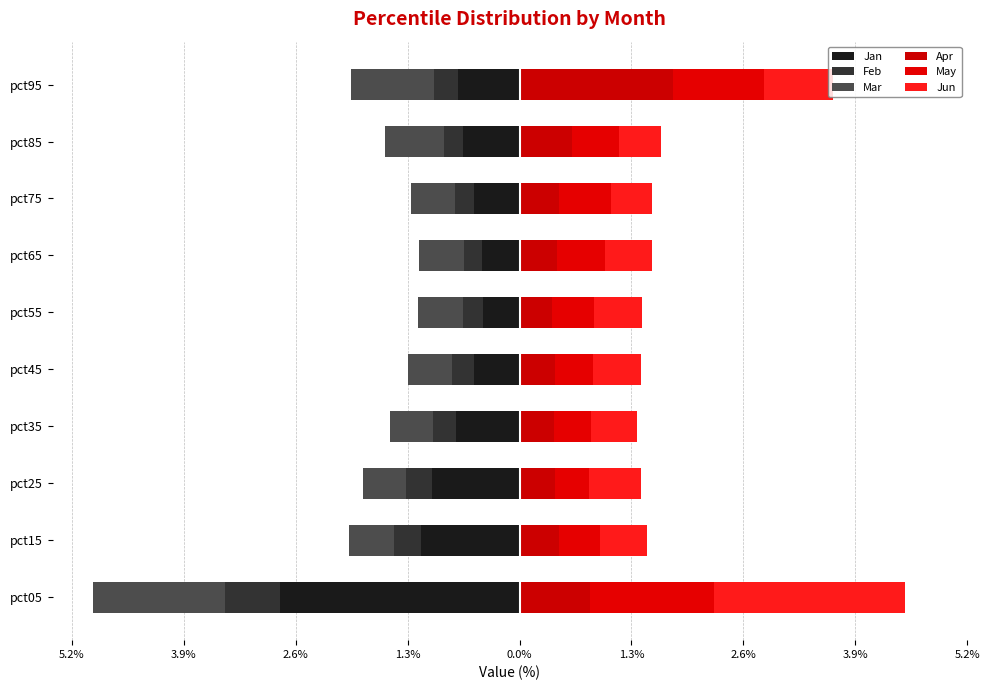

What is the value of the May bar at the 5th from the left?

0.4